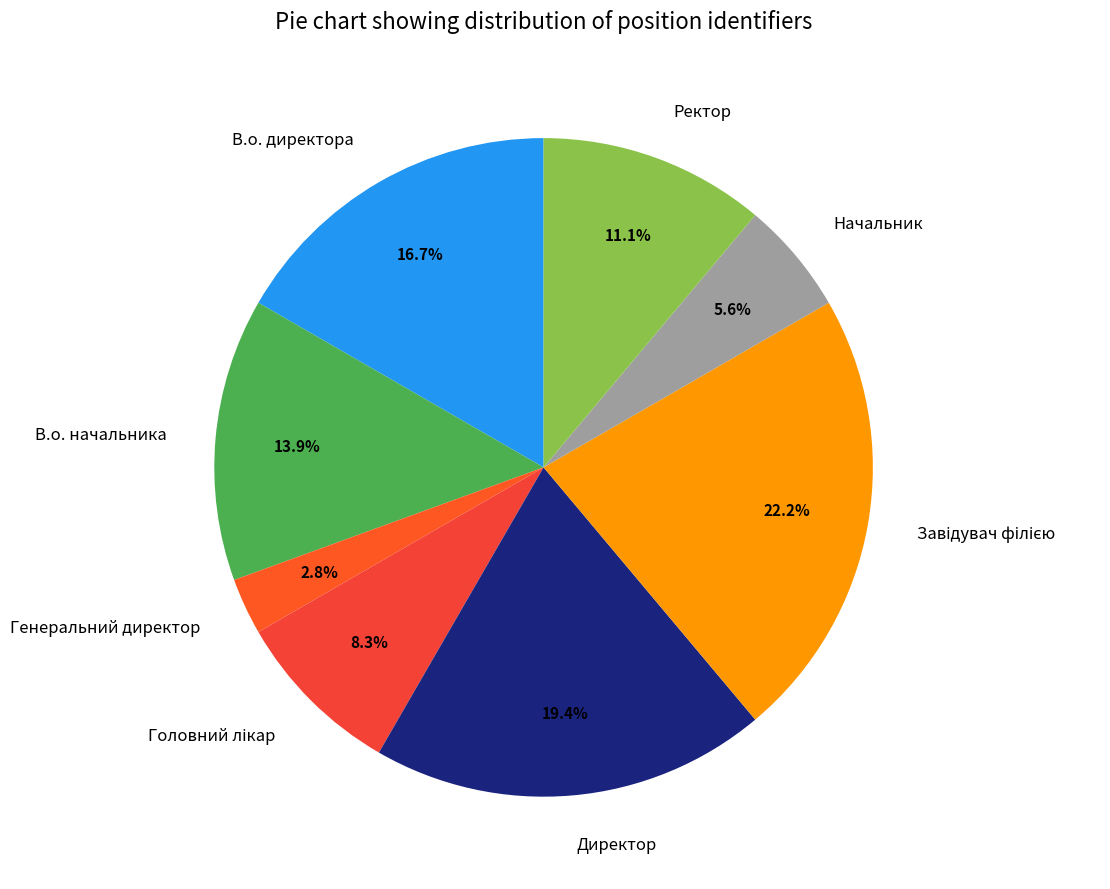

Is it true that Директор is 19% of the pie?

True